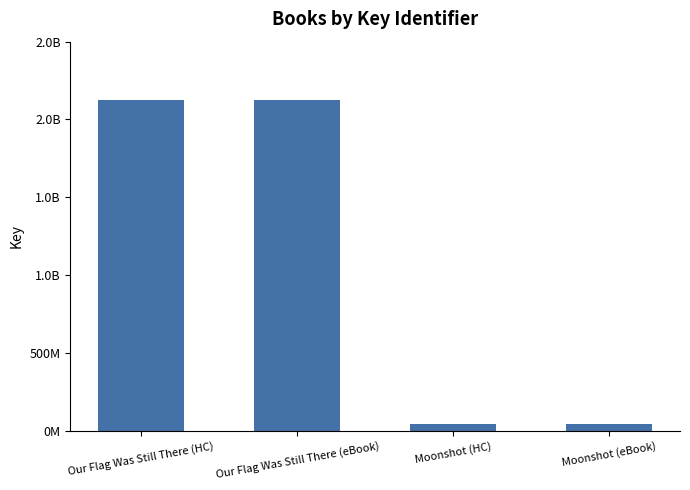

Does the chart contain any negative values?

No